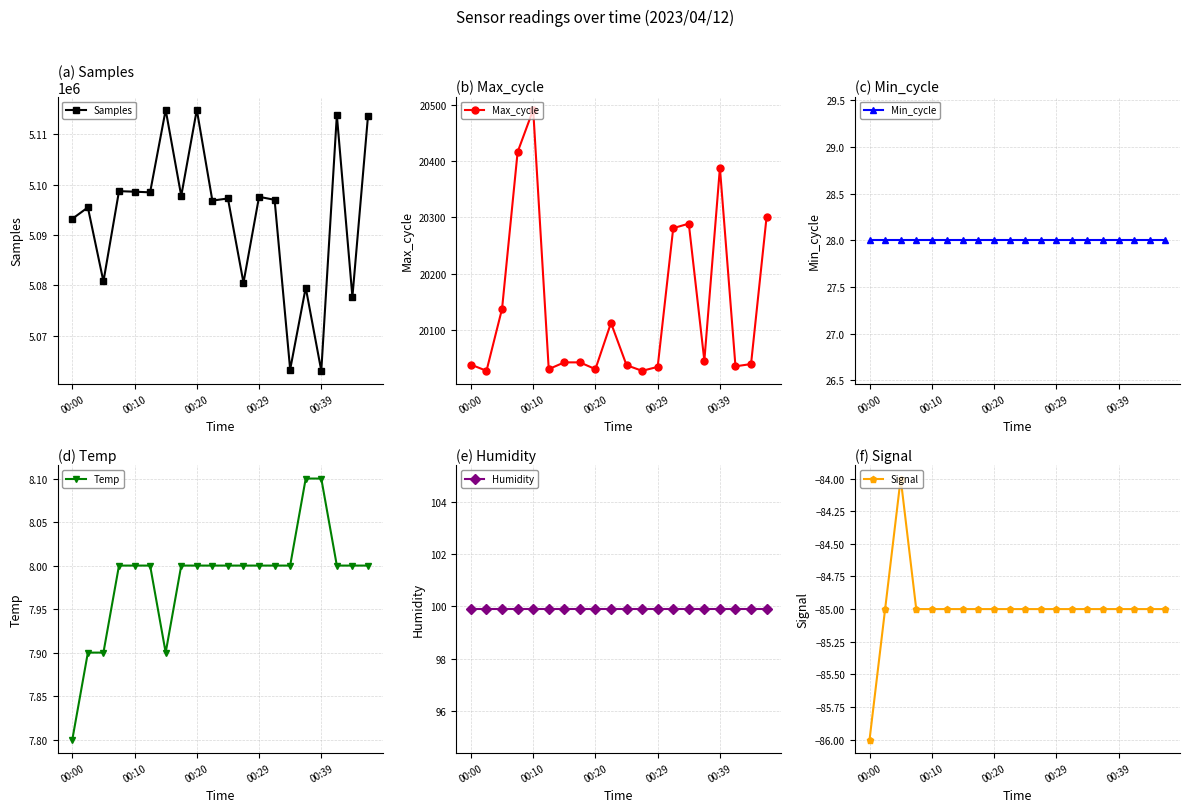

Does the chart display data point markers on the line(s)?

Yes